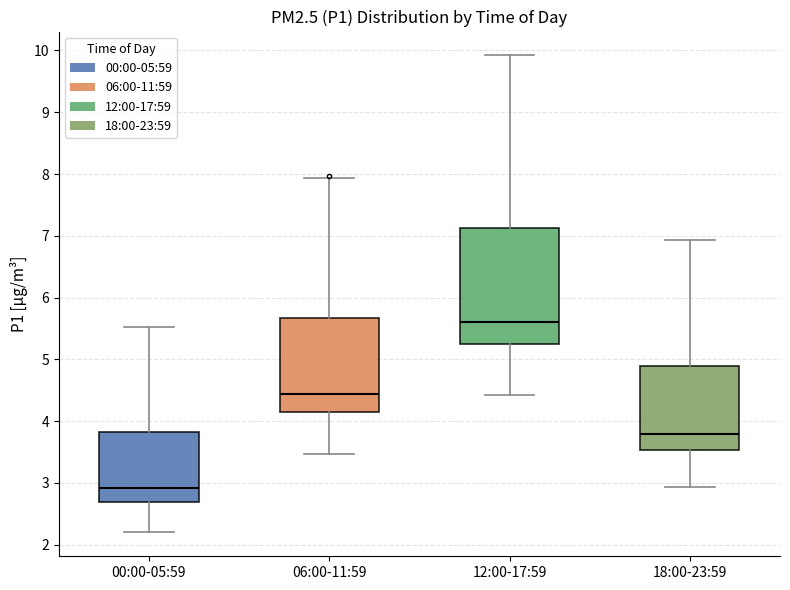

Which box has the highest median line?

12:00-17:59